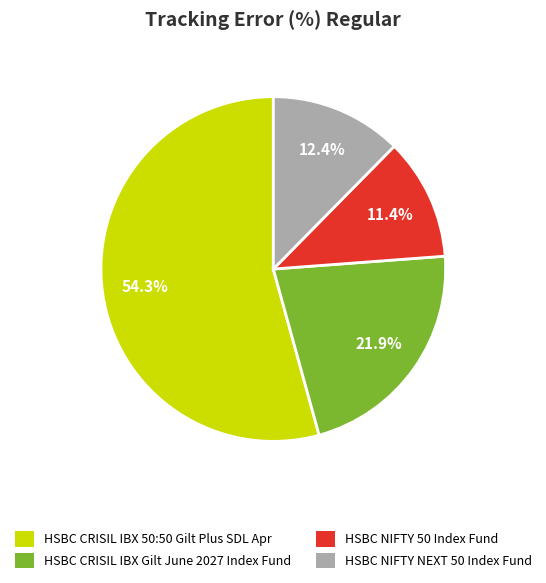

What is the majority slice?

HSBC CRISIL IBX 50:50 Gilt Plus SDL Apr